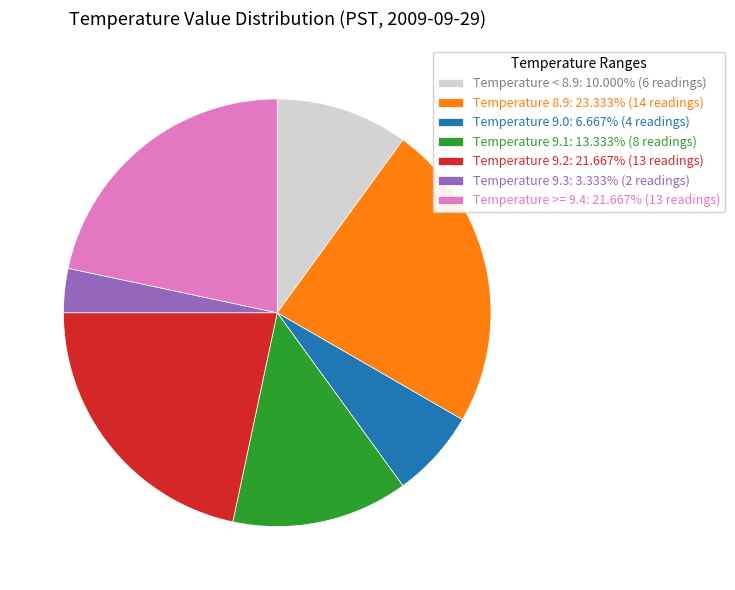

Is it true that Temperature 9.1 is 22% of the pie?

False